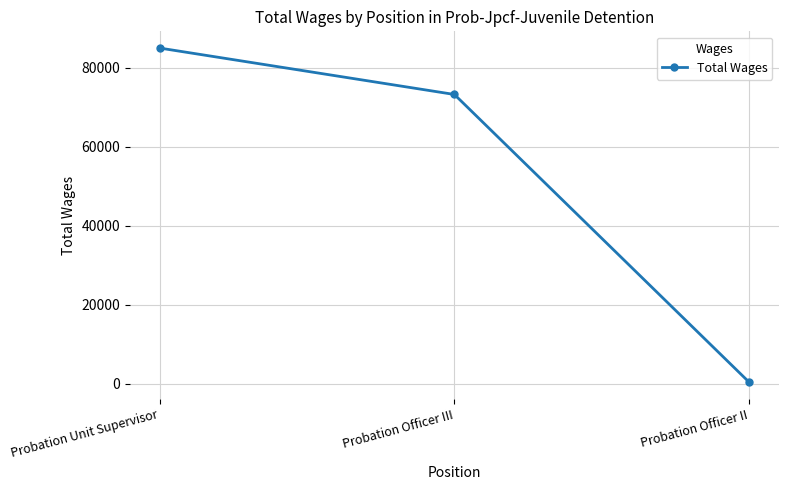

What is the average value?

52881